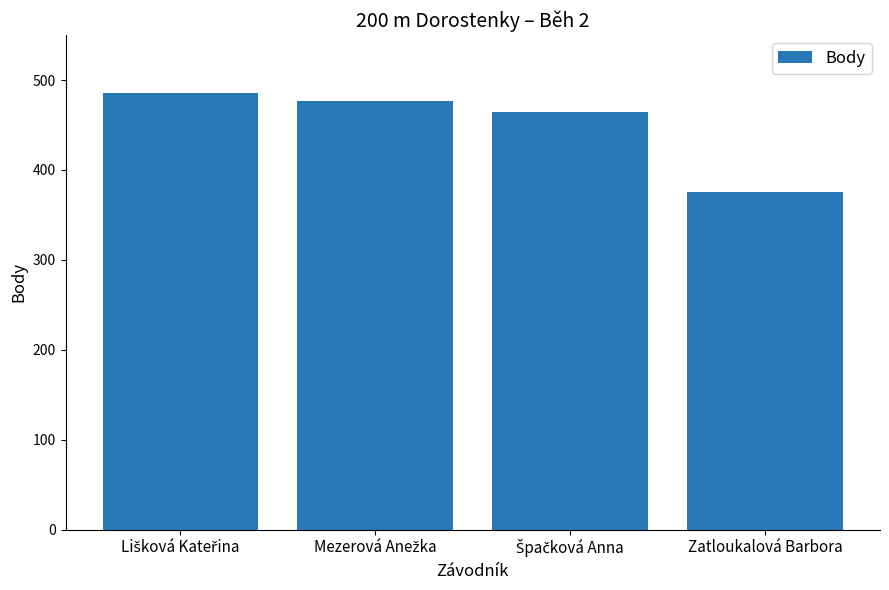

What is the greatest value displayed?

486